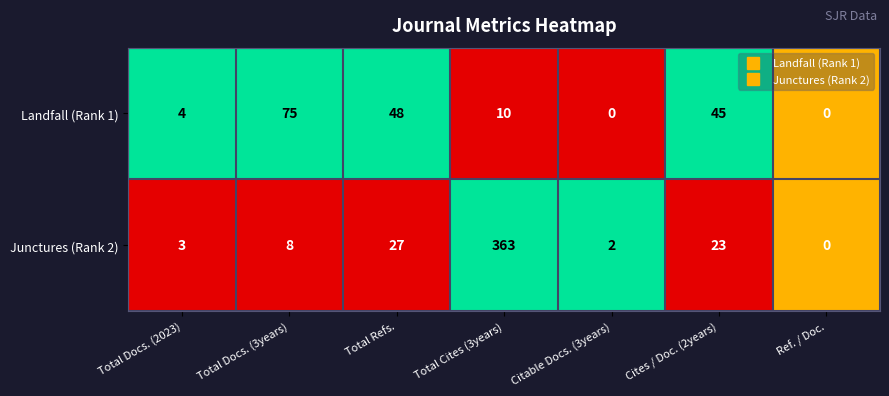

Reading left to right, what are all the values shown in this chart?

Landfall (Rank 1): Total Docs. (2023)=4	Total Docs. (3years)=75	Total Refs.=48	Total Cites (3years)=10	Citable Docs. (3years)=0	Cites / Doc. (2years)=45	Ref. / Doc.=0
Junctures (Rank 2): Total Docs. (2023)=3	Total Docs. (3years)=8	Total Refs.=27	Total Cites (3years)=363	Citable Docs. (3years)=2	Cites / Doc. (2years)=23	Ref. / Doc.=0